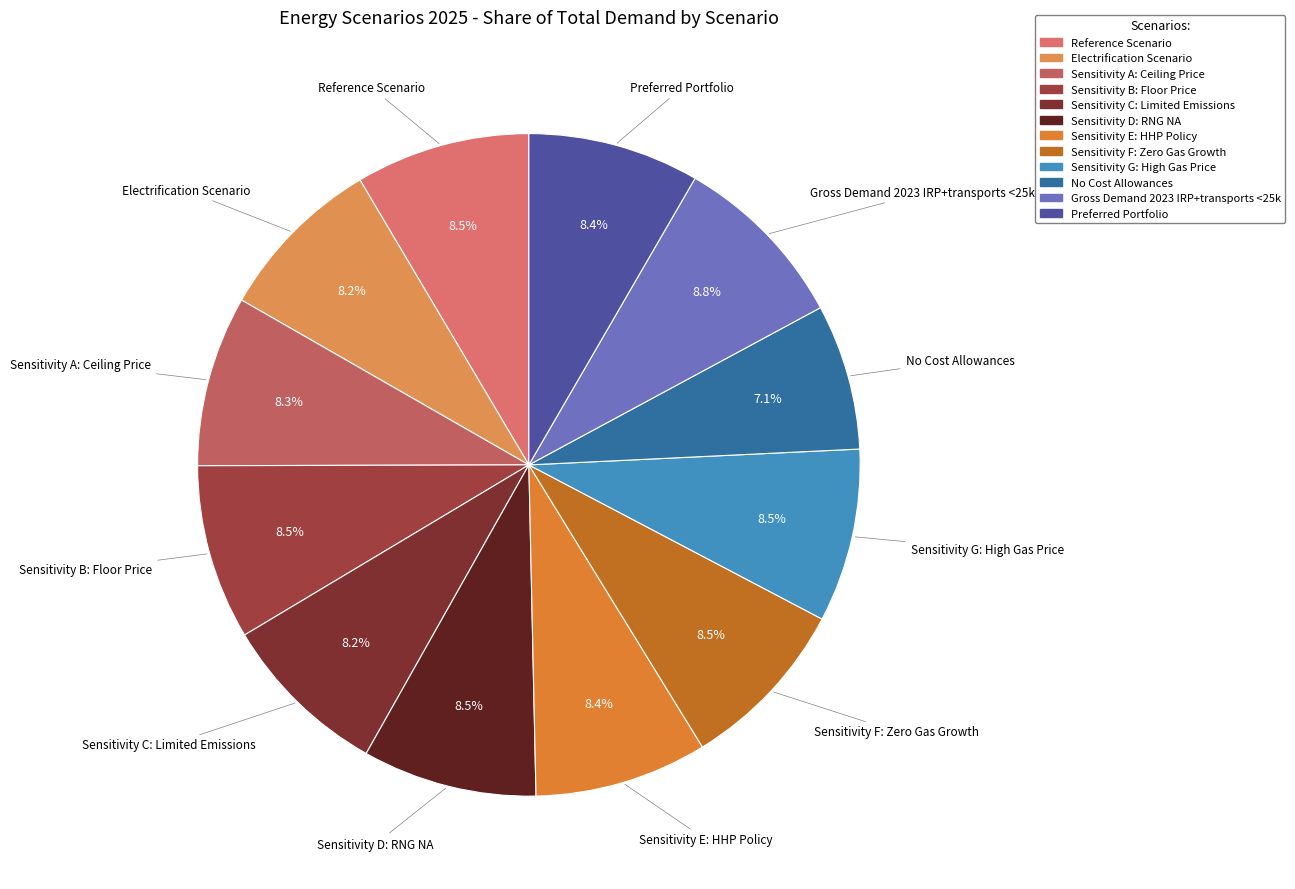

How many slices are in this pie chart?

12